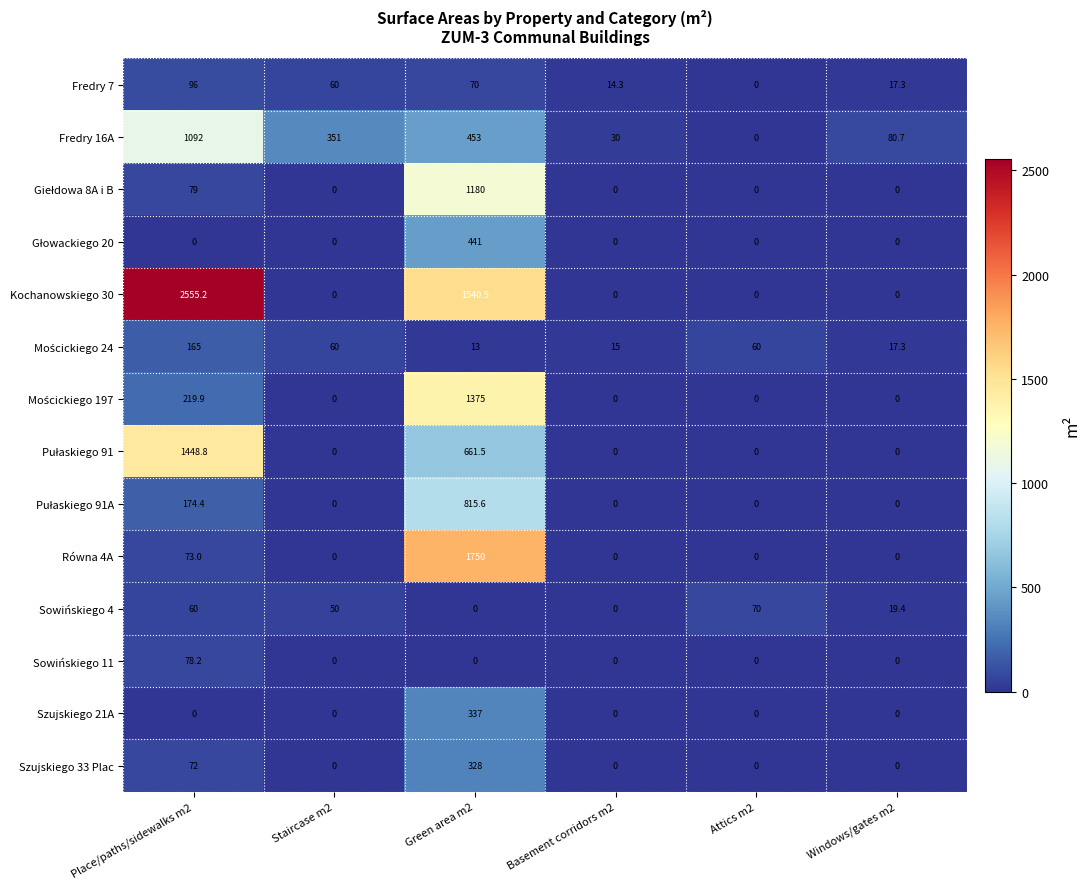

Is the value of Równa 4A at Green area m2 greater than the value of Sowińskiego 4 at Attics m2?

Yes